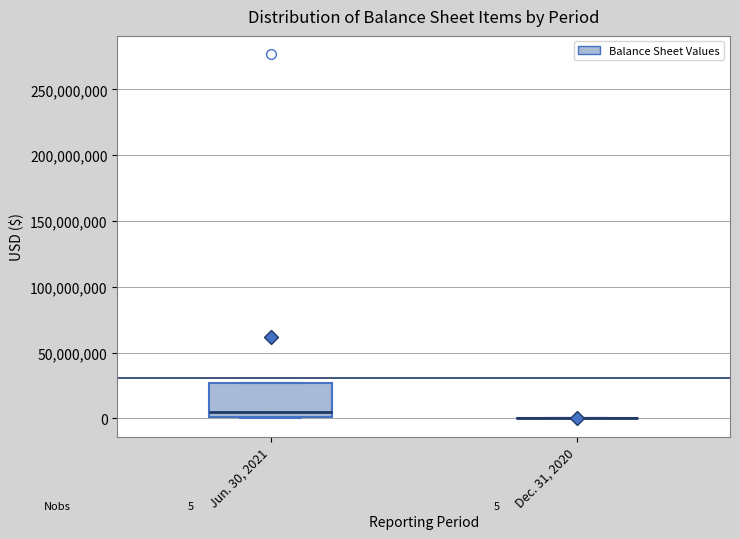

Comparing the boxes themselves (not the whiskers), which one is the tallest?

Jun. 30, 2021